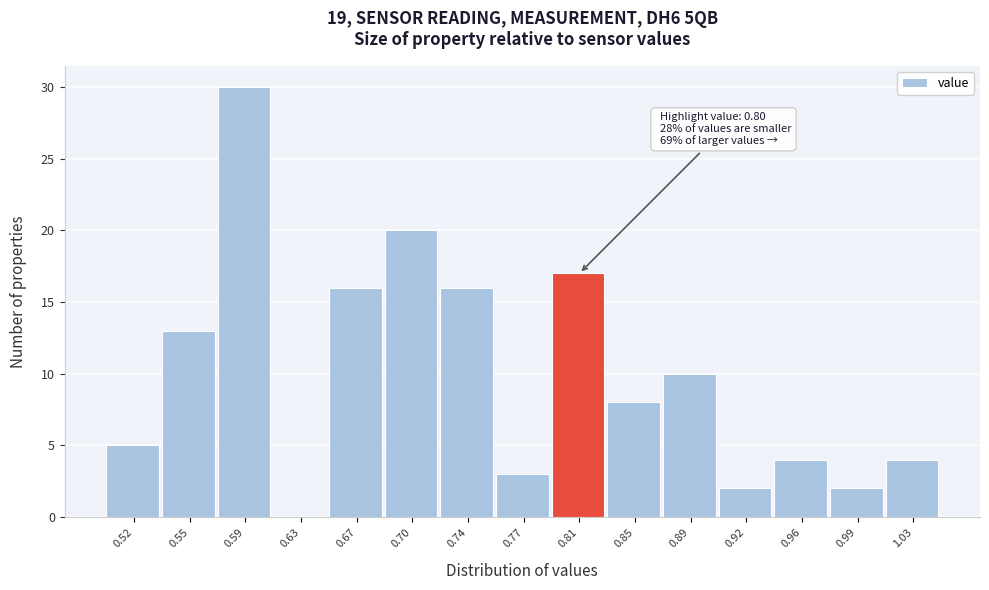

Over which range of the x-axis is the bar tallest?

0.575 to 0.610